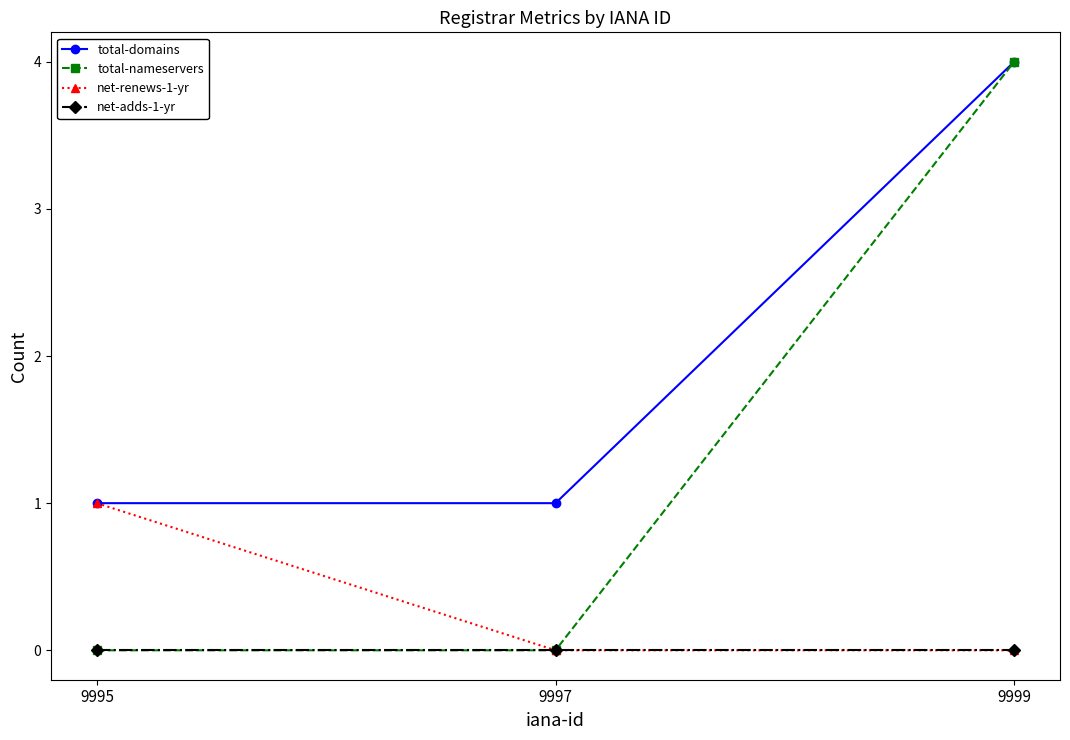

Between 9995 and 9997, which series saw the biggest shift?

net-renews-1-yr